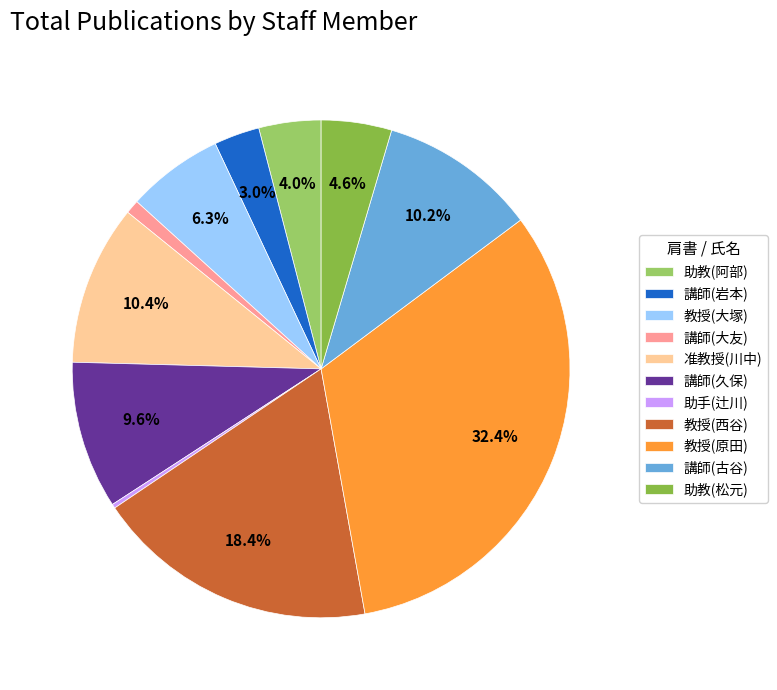

Which category has the biggest portion of the pie?

教授(原田)